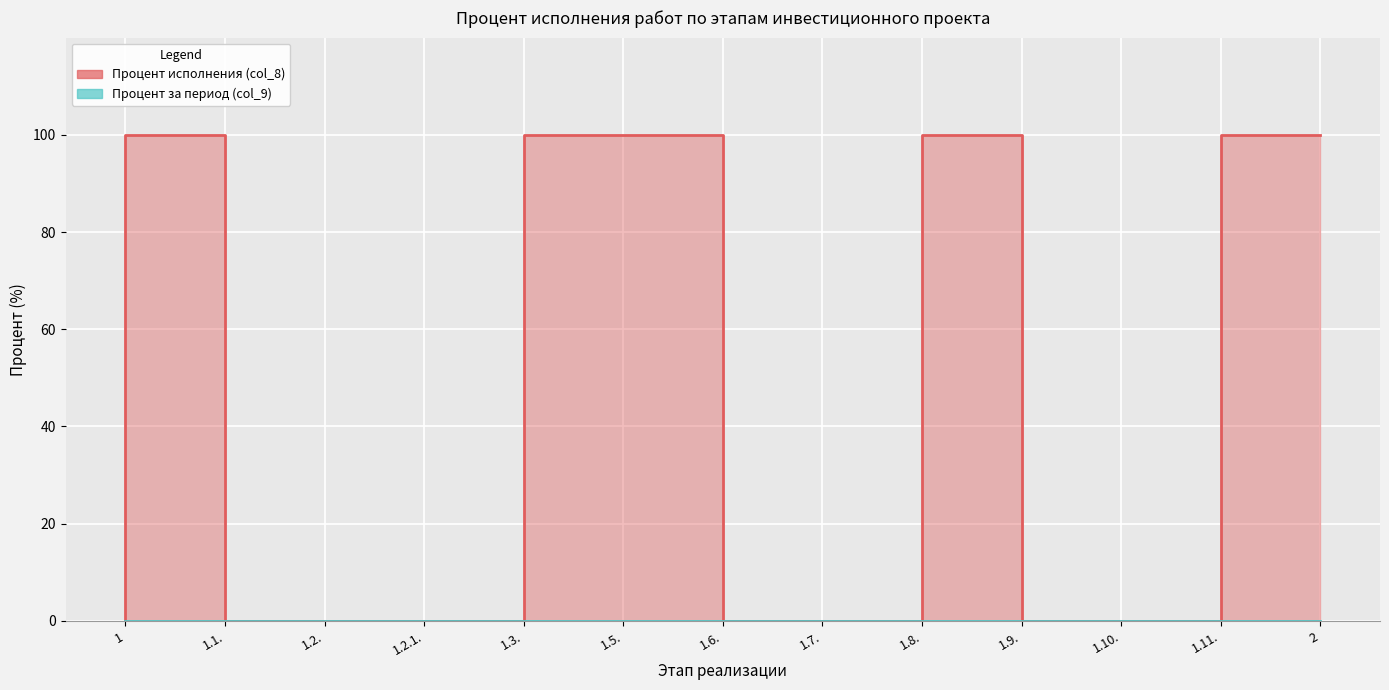

Is the value of Процент выполнения за отчетный период at 1.2.1. greater than the value of Предпроектный и проектный этап at 1.9.?

No